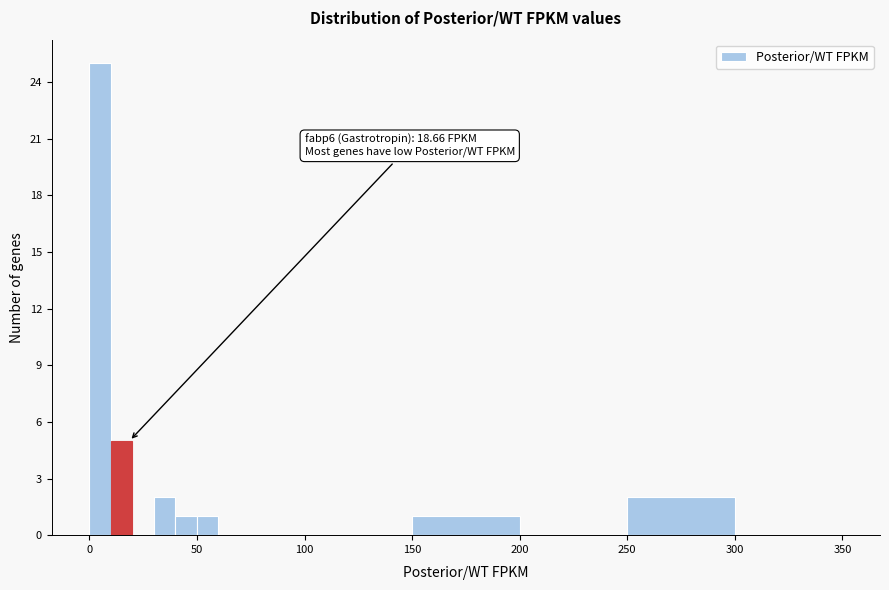

Read against the x-axis, roughly where is the centre of the tallest bar?

5